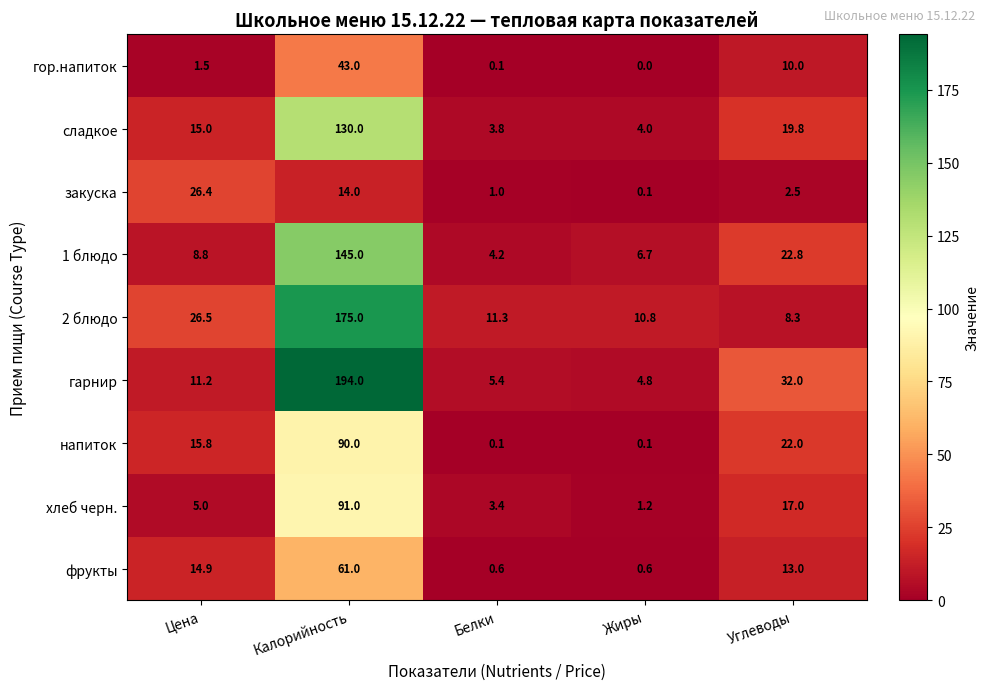

At which label is 2 блюдо closest to 91?

Цена